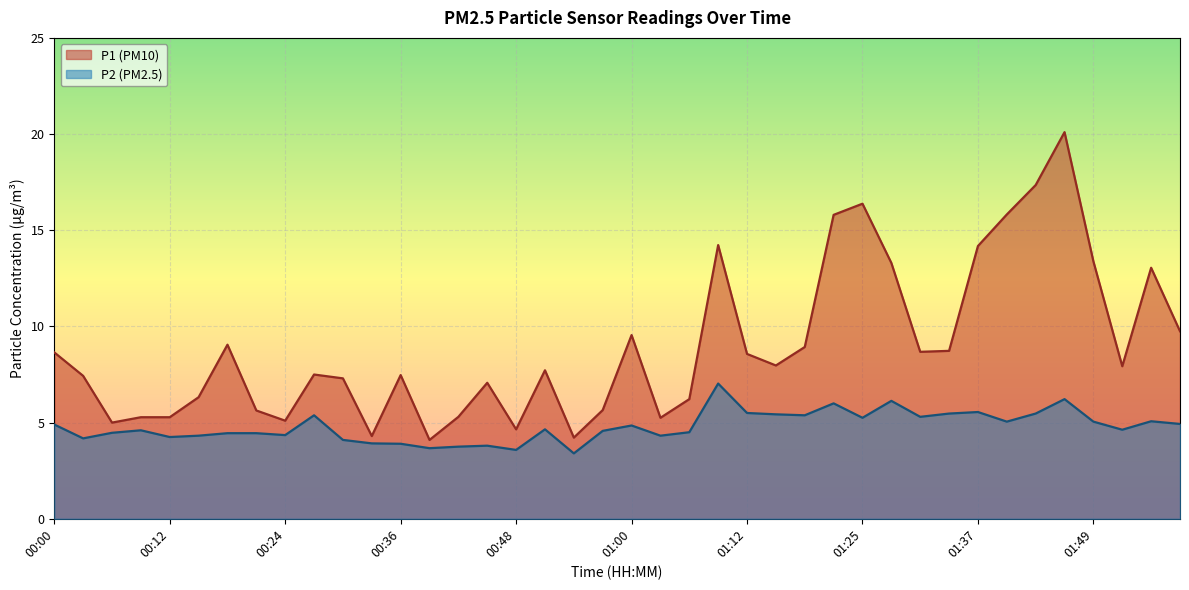

Reading left to right, extract all data points from this chart.

P1 (PM10) line: 8.7	7.4	5.0	5.3	5.3	6.3	9.1	5.6	5.1	7.5	7.3	4.3	7.5	4.1	5.3	7.1	4.7	7.7	4.2	5.7	9.6	5.2	6.2	14.2	8.6	8.0	8.9	15.8	16.4	13.3	8.7	8.7	14.2	15.8	17.4	20.1	13.4	7.9	13.1	9.8
P2 (PM2.5) line: 4.9	4.2	4.5	4.6	4.2	4.3	4.5	4.5	4.3	5.4	4.1	3.9	3.9	3.7	3.8	3.8	3.6	4.7	3.4	4.6	4.8	4.3	4.5	7.0	5.5	5.4	5.4	6.0	5.2	6.1	5.3	5.5	5.5	5.0	5.5	6.2	5.0	4.6	5.1	4.9